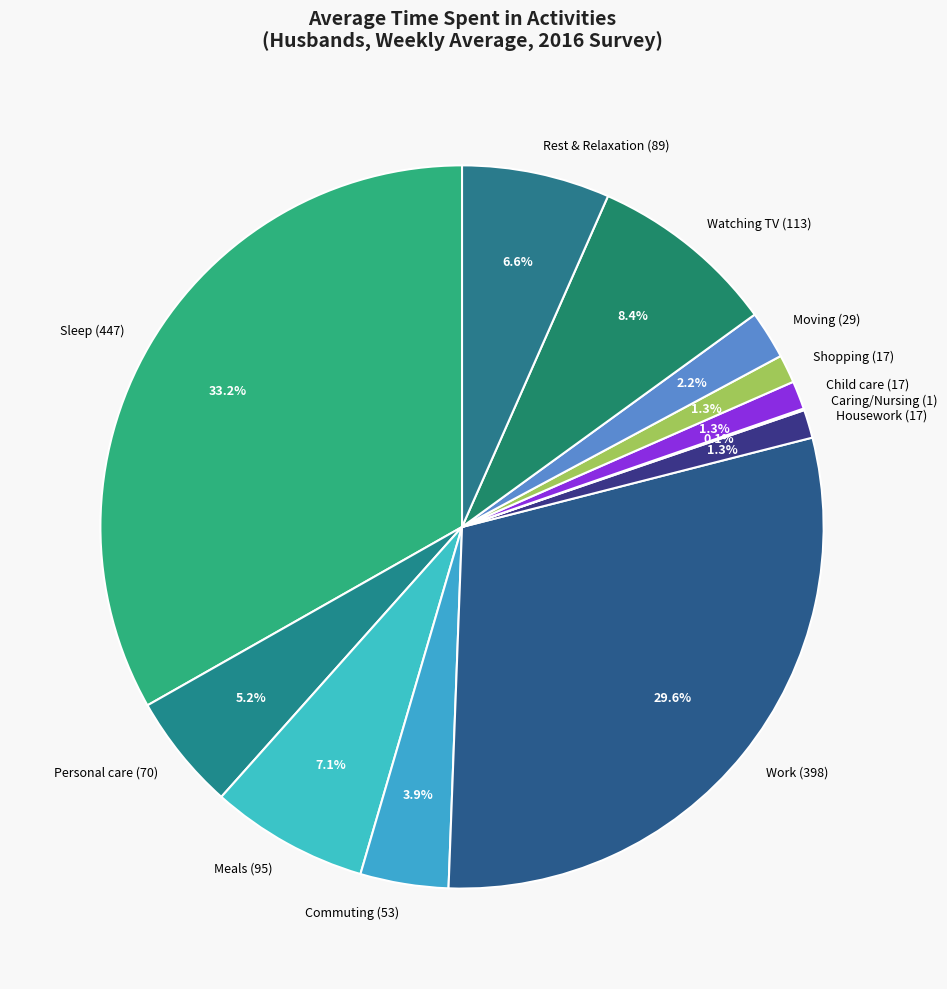

Which slice is the largest?

Sleep (447)